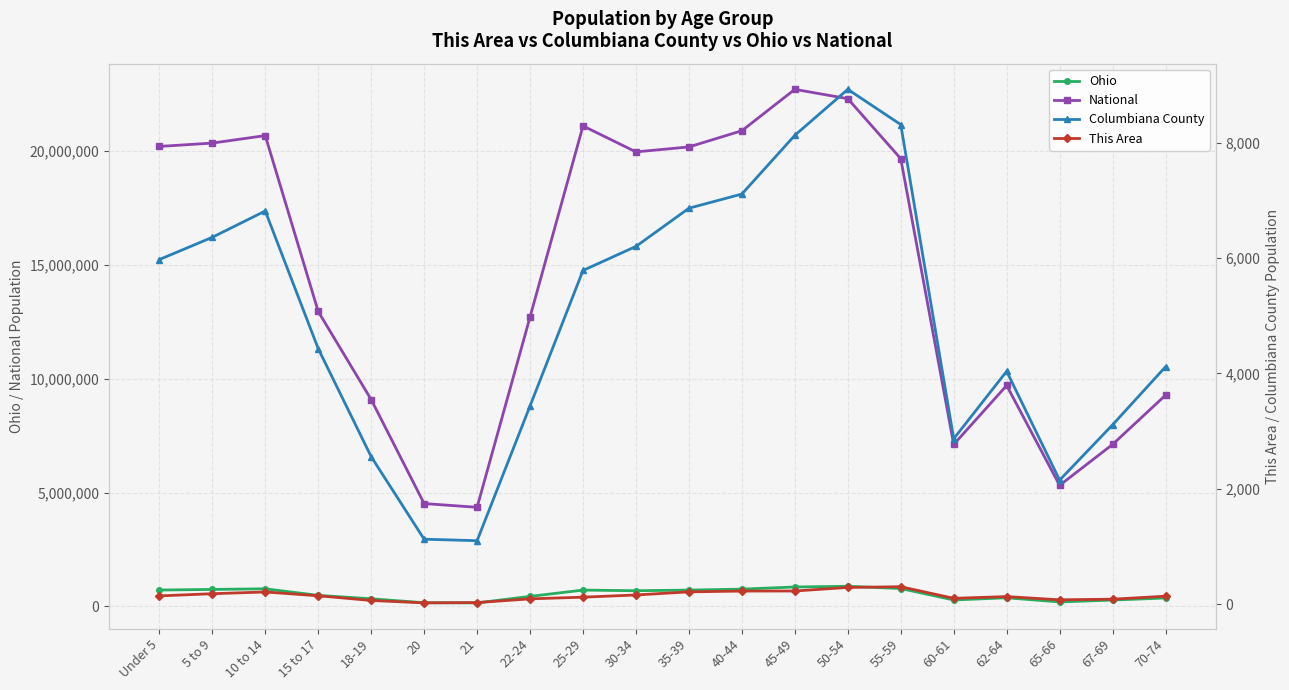

In This Area, how many points are higher than both neighbors (excluding endpoints)?

3